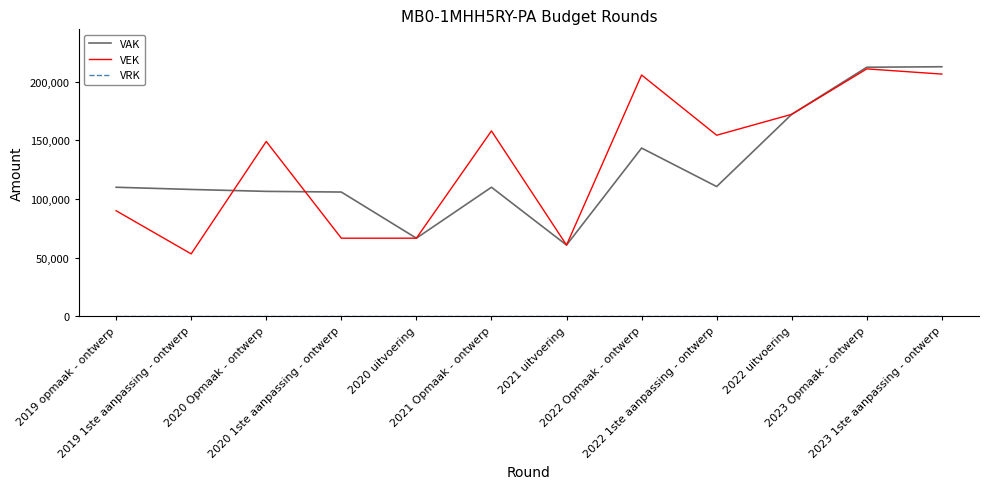

Where is the first local maximum for VEK?

2020 Opmaak - ontwerp